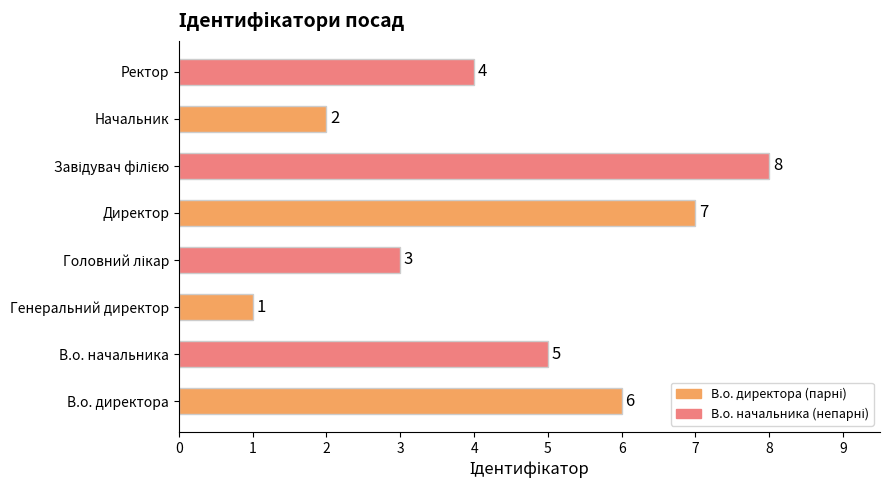

What is the difference between the maximum and second lowest values?

6